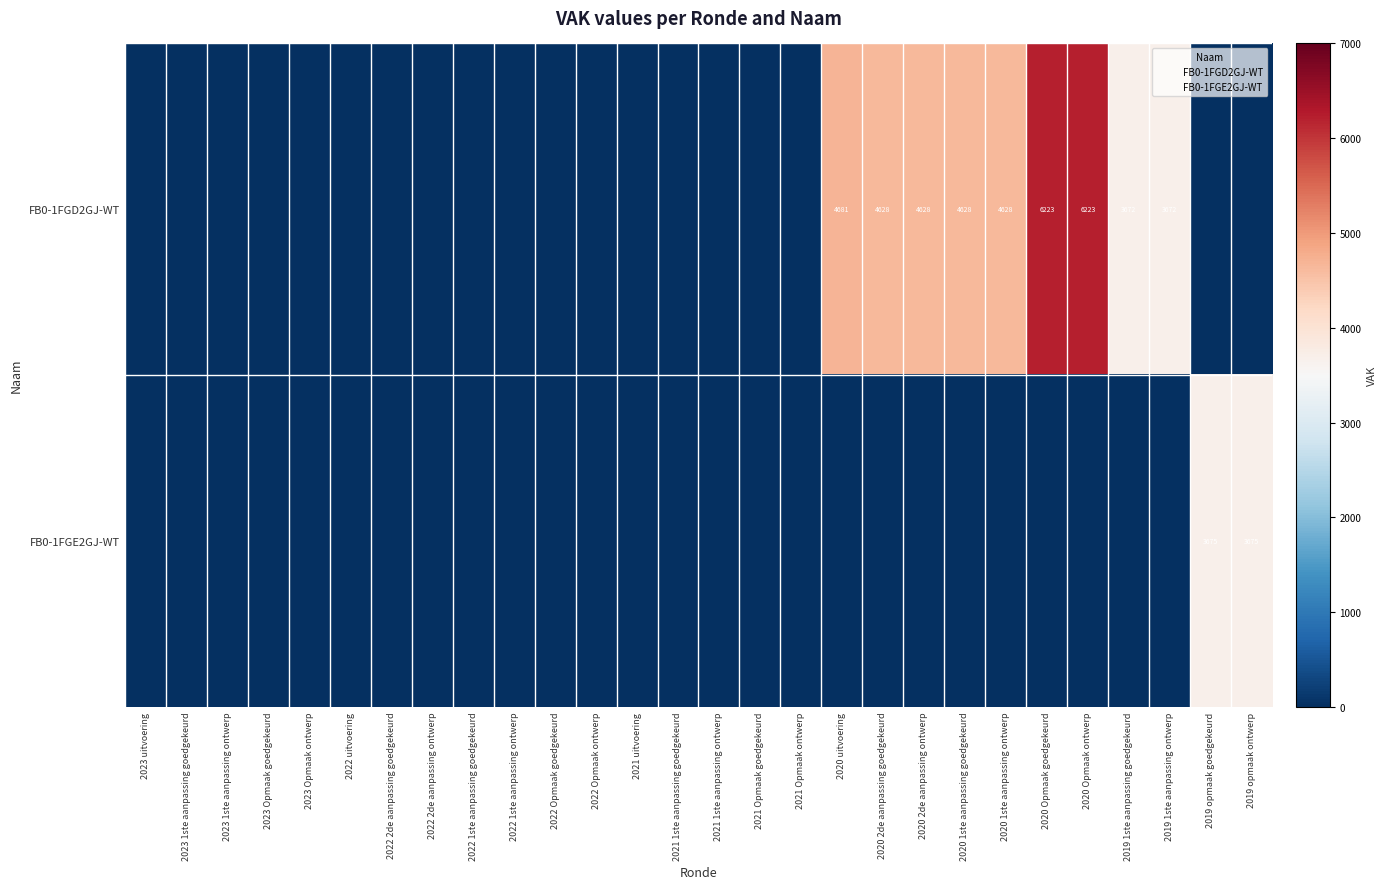

Which has a higher value, 2019 1ste aanpassing ontwerp or 2022 Opmaak ontwerp?

2019 1ste aanpassing ontwerp